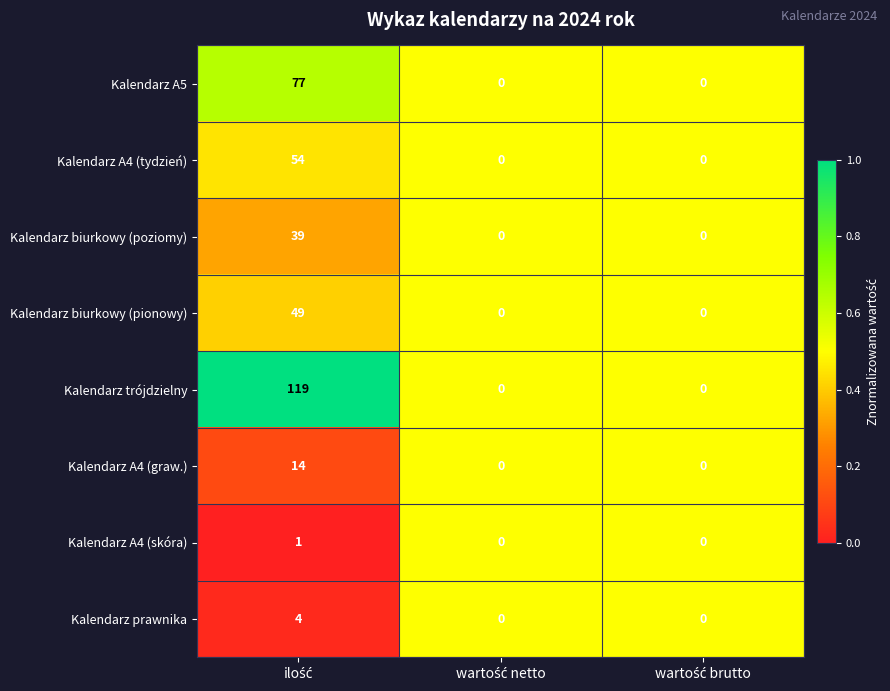

List the series in order of their peak value, highest first.

Kalendarz trójdzielny, Kalendarz A5, Kalendarz A4 (tydzień), Kalendarz biurkowy (pionowy), Kalendarz biurkowy (poziomy), Kalendarz A4 (graw.), Kalendarz prawnika, Kalendarz A4 (skóra)